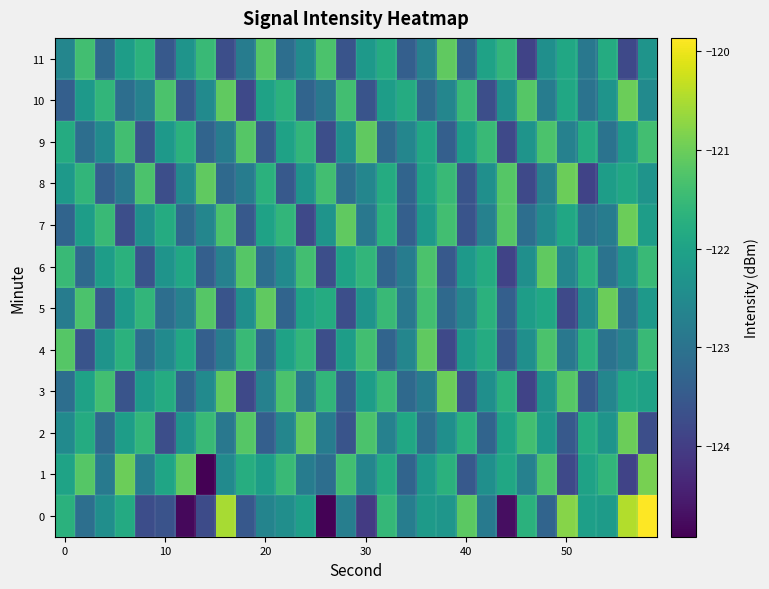

At how many categories does at least one series exceed -121?

4